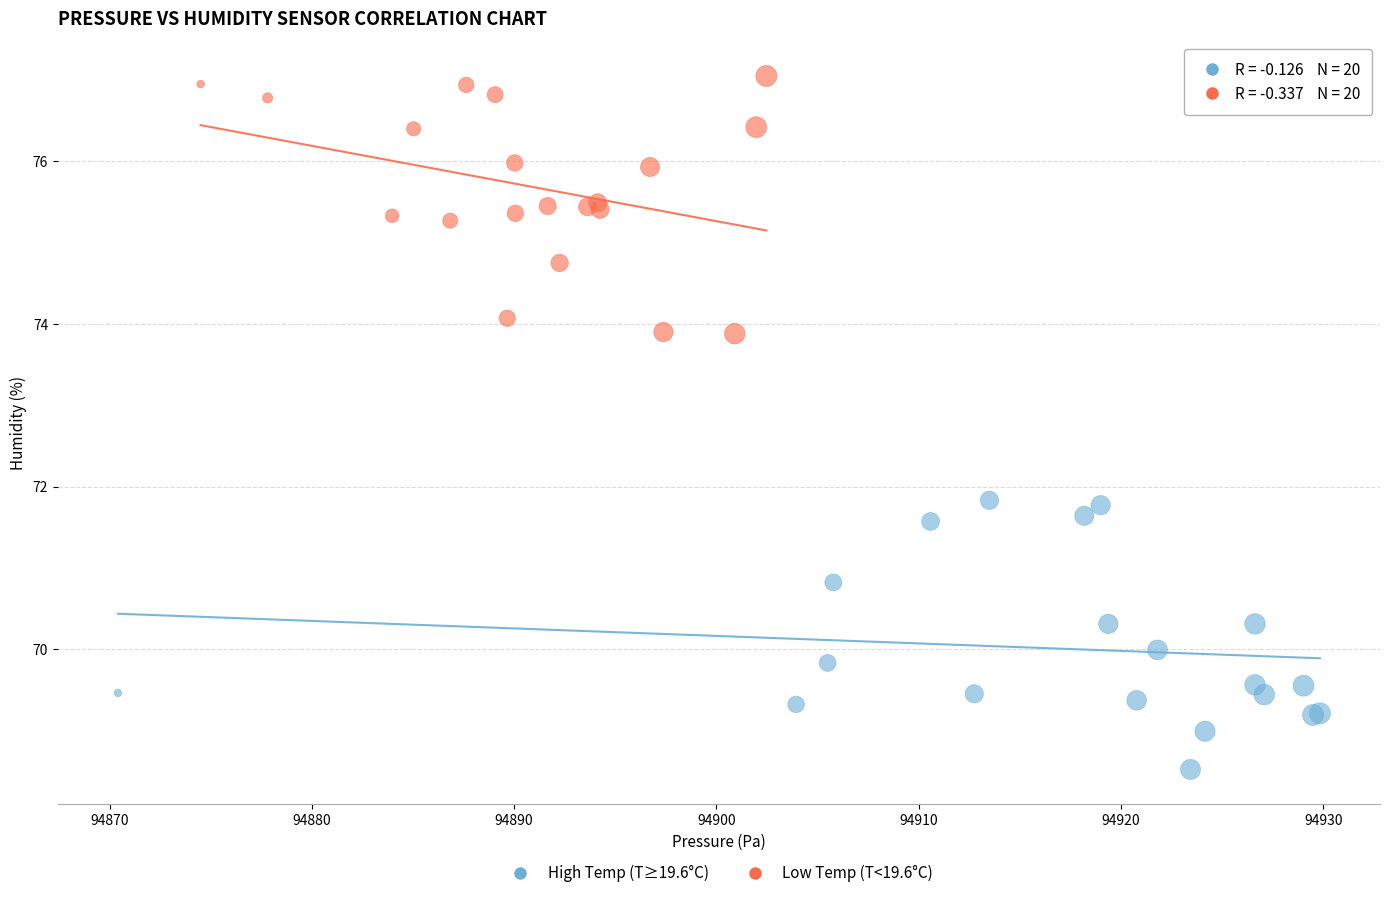

Which series reaches the maximum Y coordinate?

Low Temp (T<19.6°C)